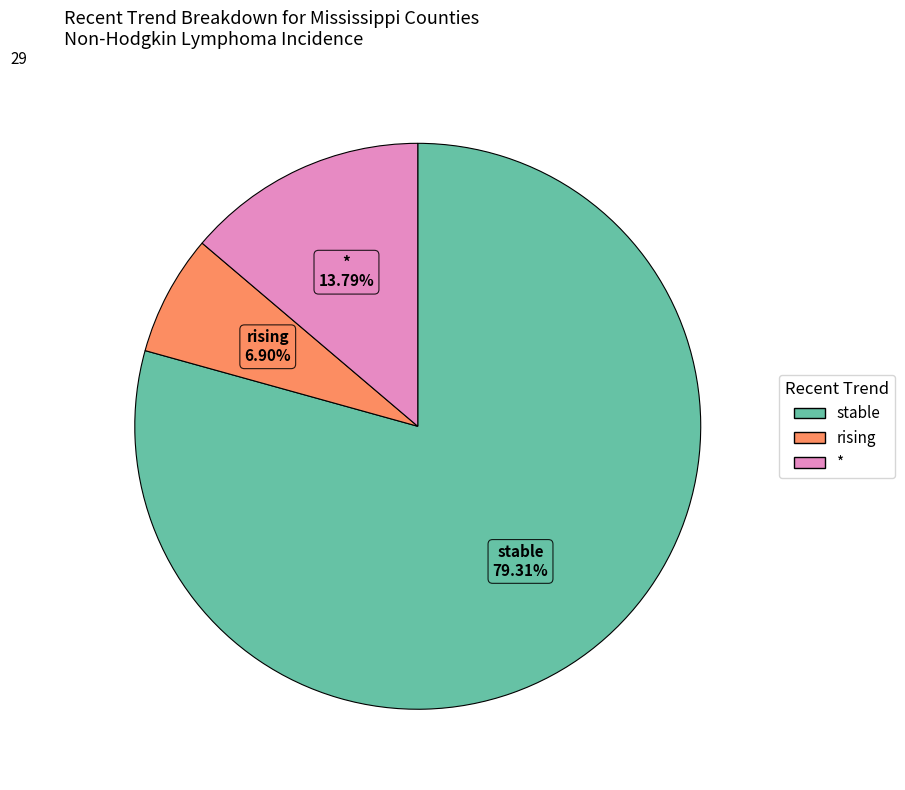

Does any single category account for the majority?

Yes